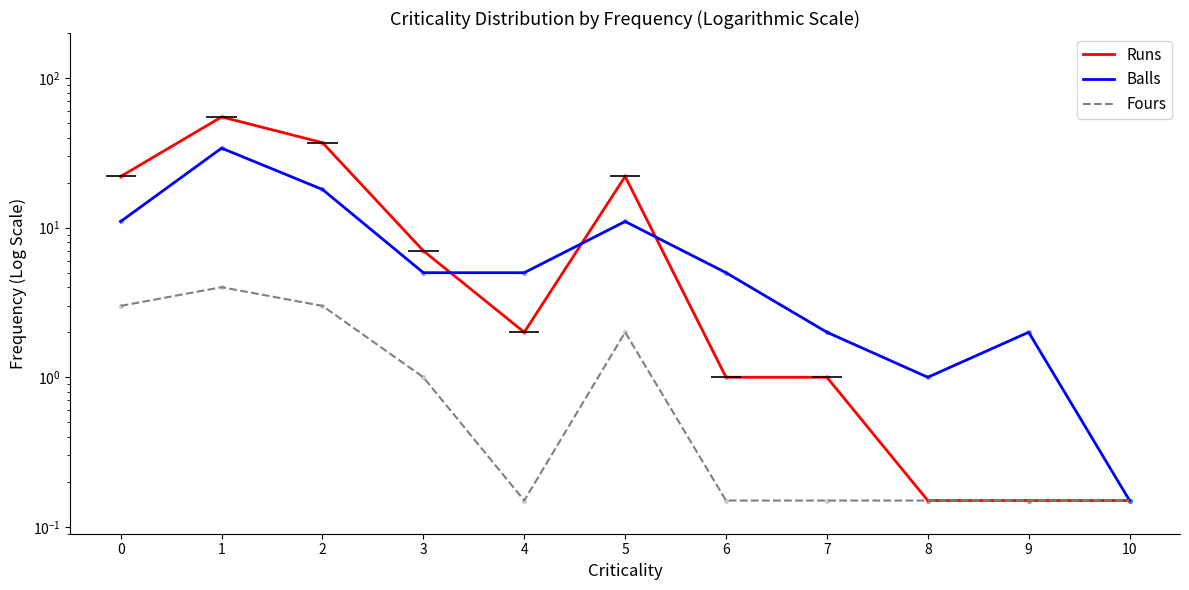

What is the total value across all series at 9?

2.3